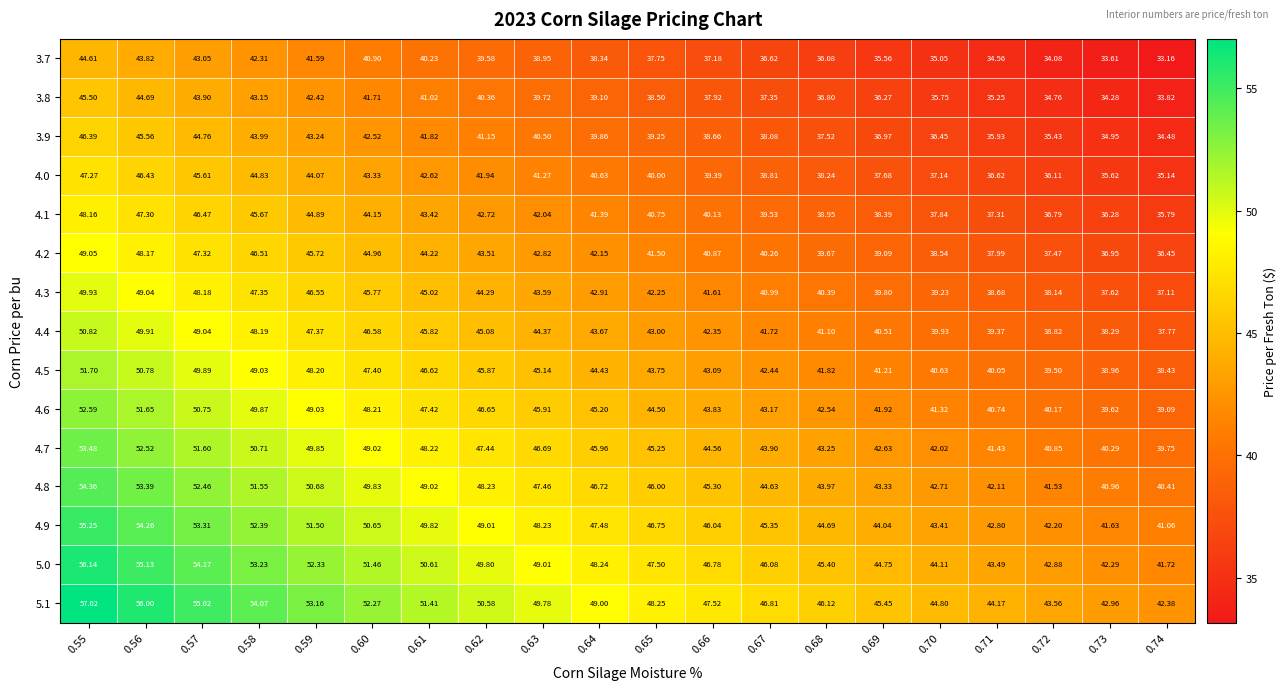

Which has a higher value, 0.63 or 0.58?

0.58